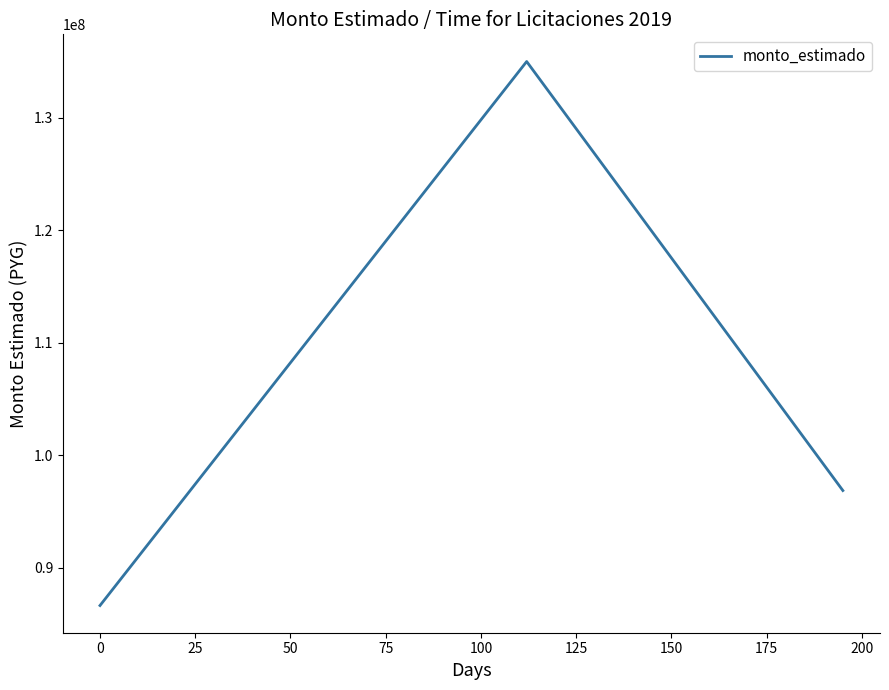

What is the greatest value displayed?

135000000